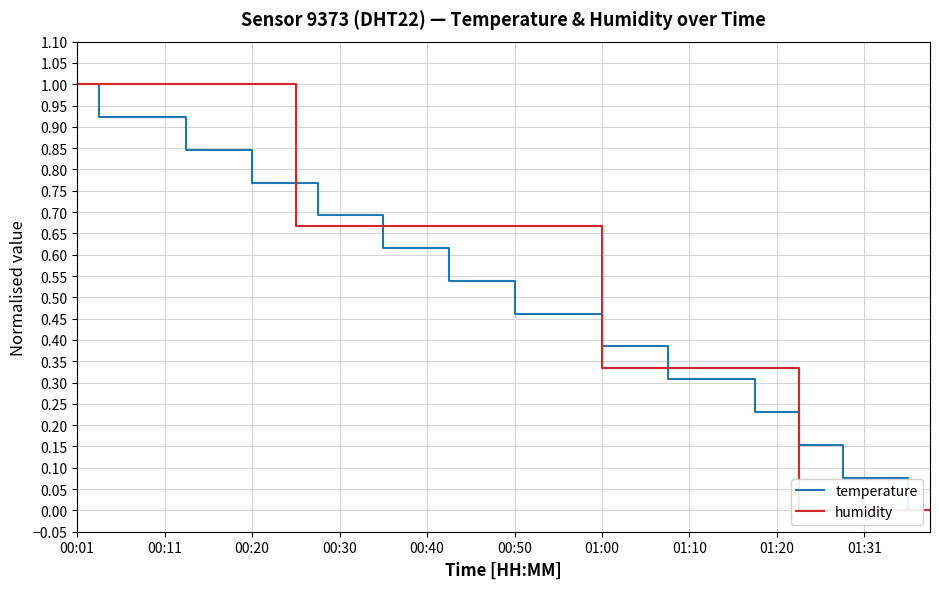

Which series has the largest range (max minus min)?

temperature